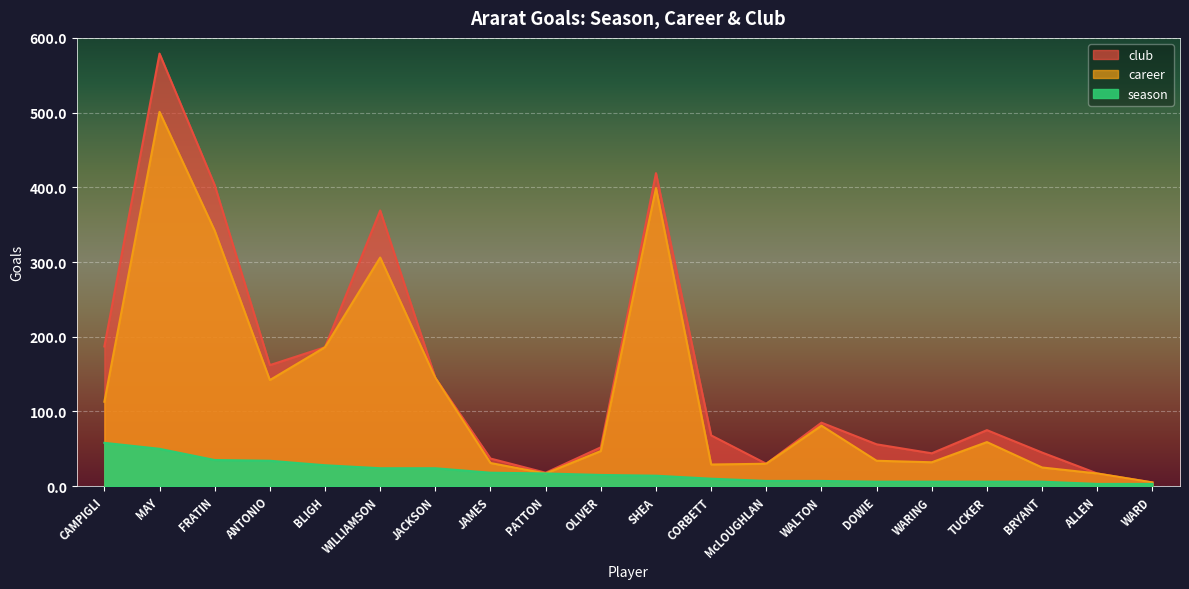

Reading left to right, list all the values displayed in this chart.

club: CAMPIGLI=187	MAY=579	FRATIN=403	ANTONIO=162	BLIGH=186	WILLIAMSON=369	JACKSON=145	JAMES=37	PATTON=18	OLIVER=52	SHEA=419	CORBETT=68	McLOUGHLAN=30	WALTON=85	DOWIE=56	WARING=44	TUCKER=75	BRYANT=45	ALLEN=17	WARD=5
career: CAMPIGLI=113	MAY=501	FRATIN=342	ANTONIO=142	BLIGH=186	WILLIAMSON=306	JACKSON=145	JAMES=31	PATTON=17	OLIVER=47	SHEA=399	CORBETT=29	McLOUGHLAN=30	WALTON=81	DOWIE=34	WARING=32	TUCKER=59	BRYANT=25	ALLEN=17	WARD=5
season: CAMPIGLI=58	MAY=50	FRATIN=35	ANTONIO=34	BLIGH=28	WILLIAMSON=24	JACKSON=24	JAMES=18	PATTON=17	OLIVER=15	SHEA=14	CORBETT=10	McLOUGHLAN=7	WALTON=7	DOWIE=6	WARING=6	TUCKER=6	BRYANT=6	ALLEN=3	WARD=3